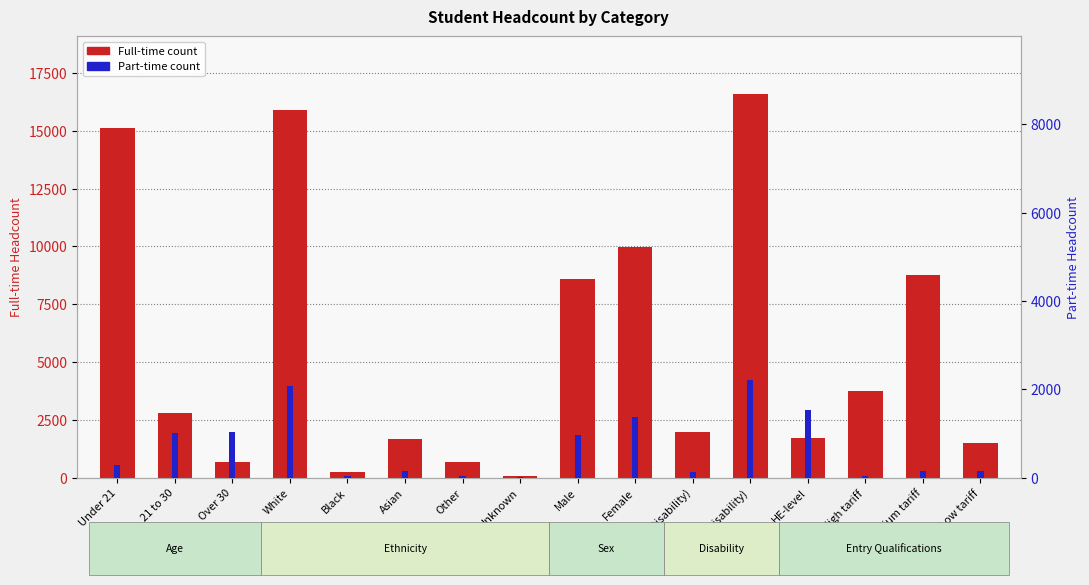

What is the difference between the Full-time count values at Under 21 and Over 30?

14395